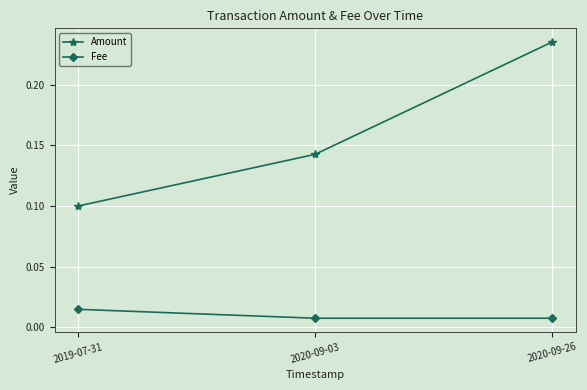

At 2019-07-31, list the series in order from smallest to largest.

Fee, Amount